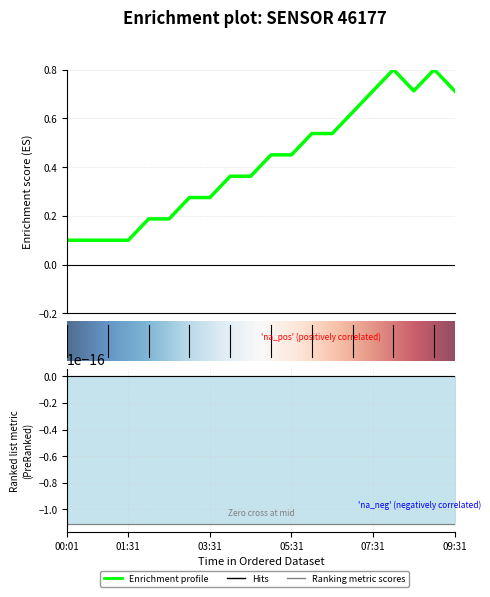

At which category does the data reach its first local peak?

08:01